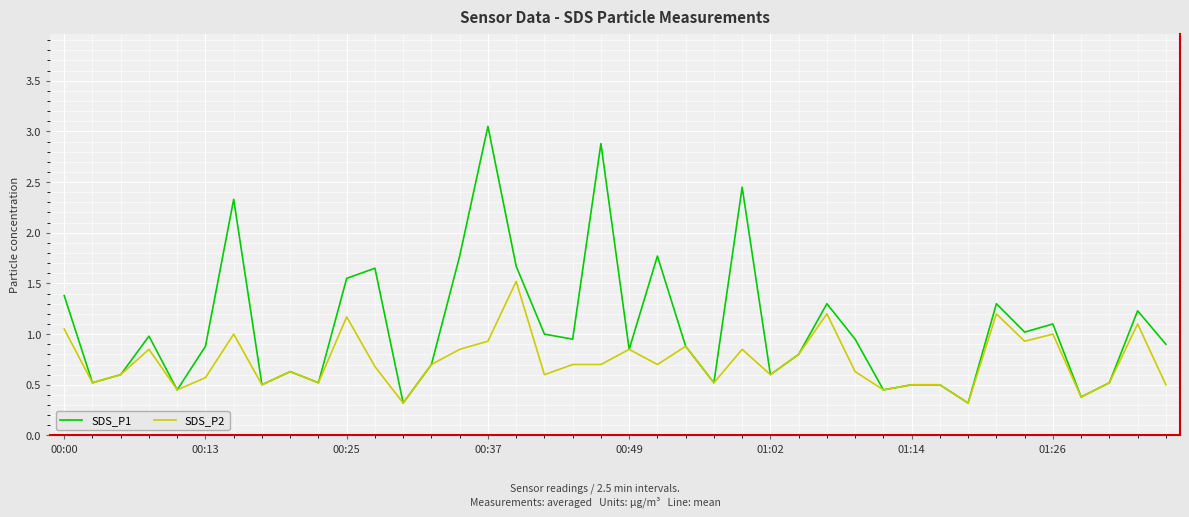

What is the minimum value shown in the chart?

0.3